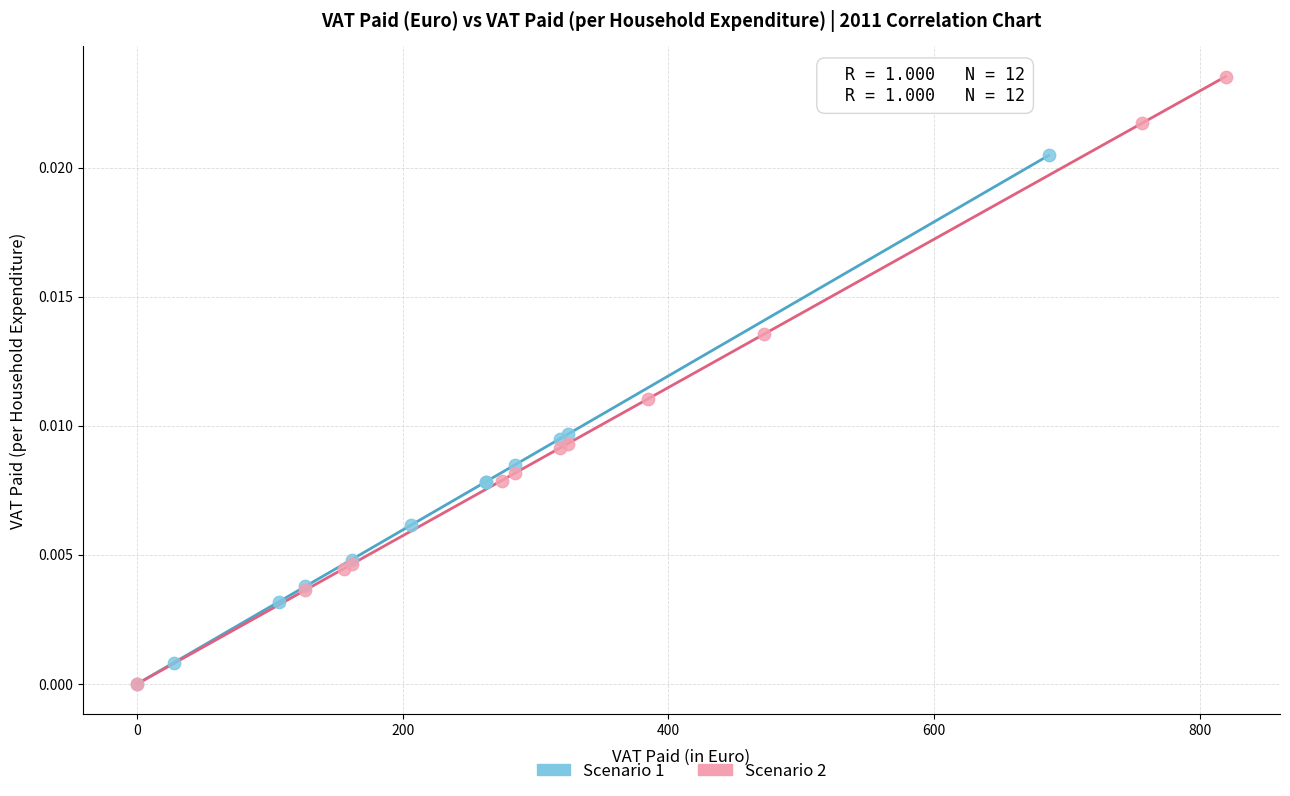

Which series contains the highest Y value?

Scenario 2